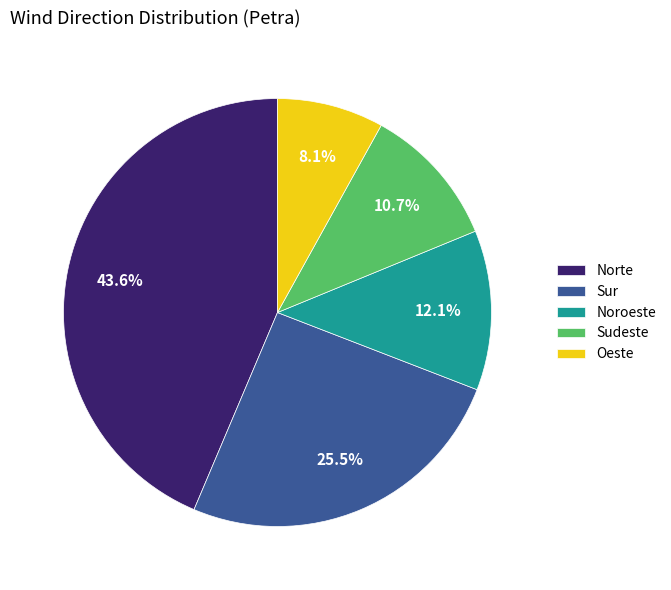

Which category has the smallest portion of the pie?

Oeste